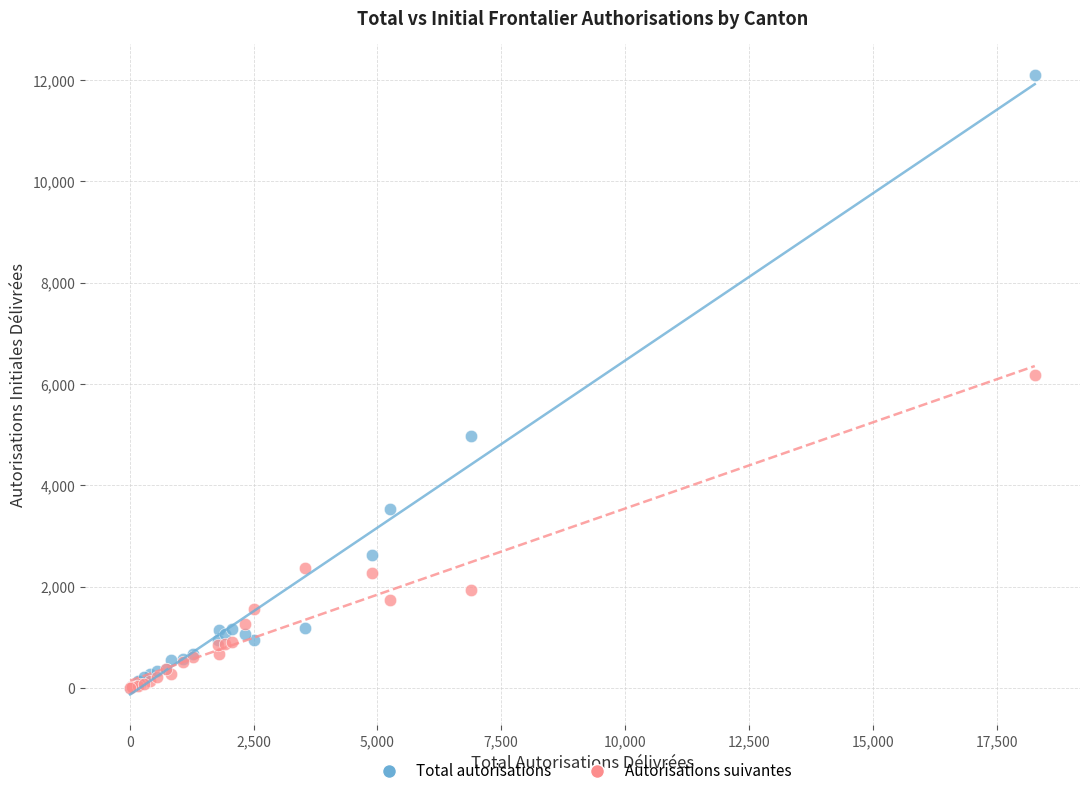

Which series contains the highest Y value?

Total autorisations